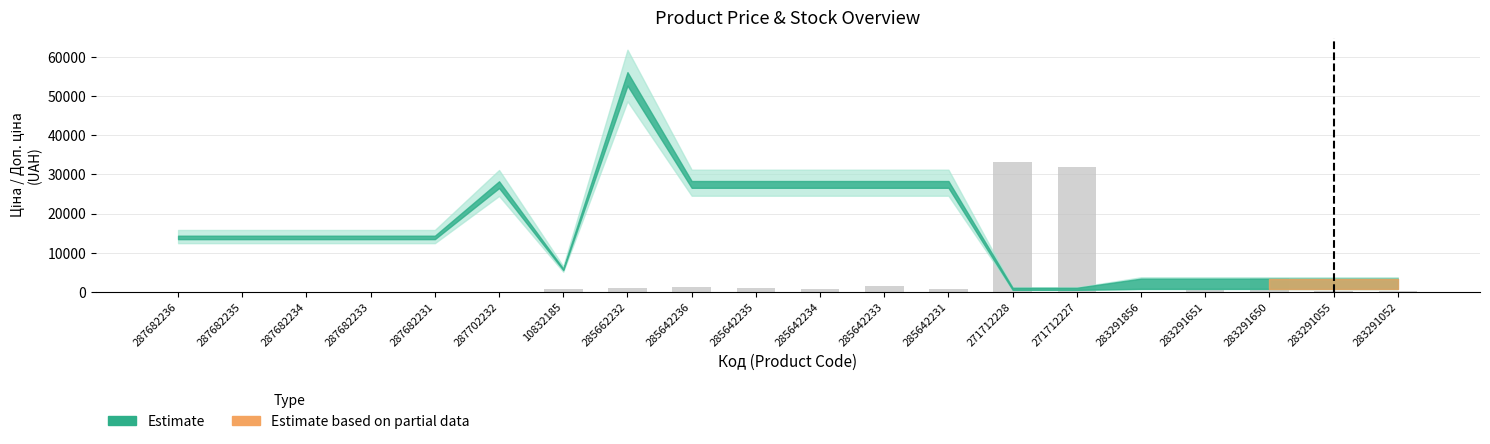

How many distinct data groups are displayed?

1